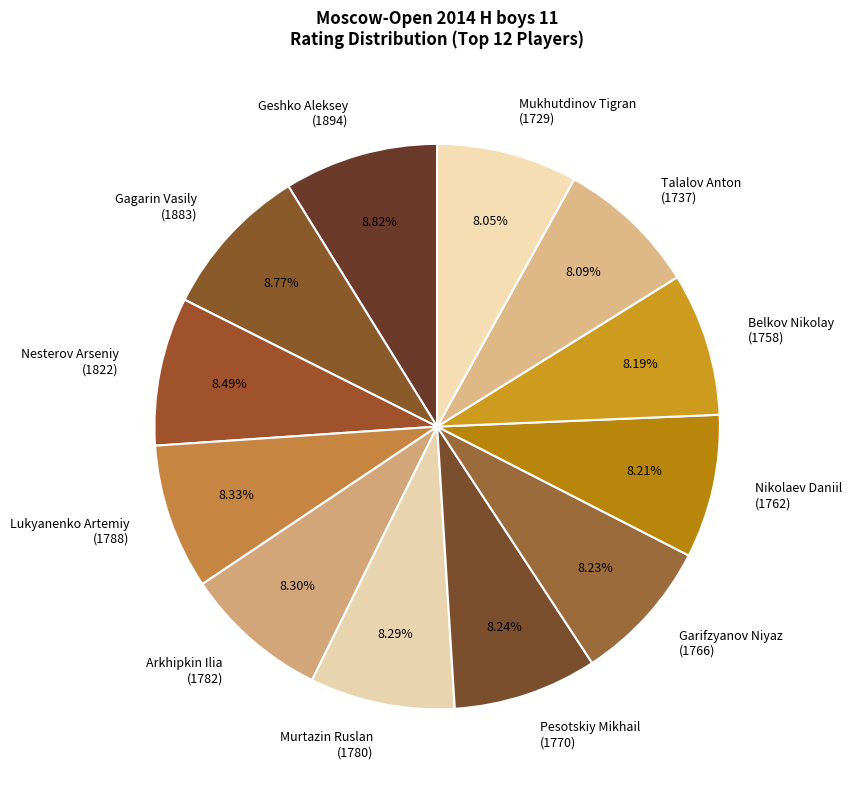

How many slices are in this pie chart?

12